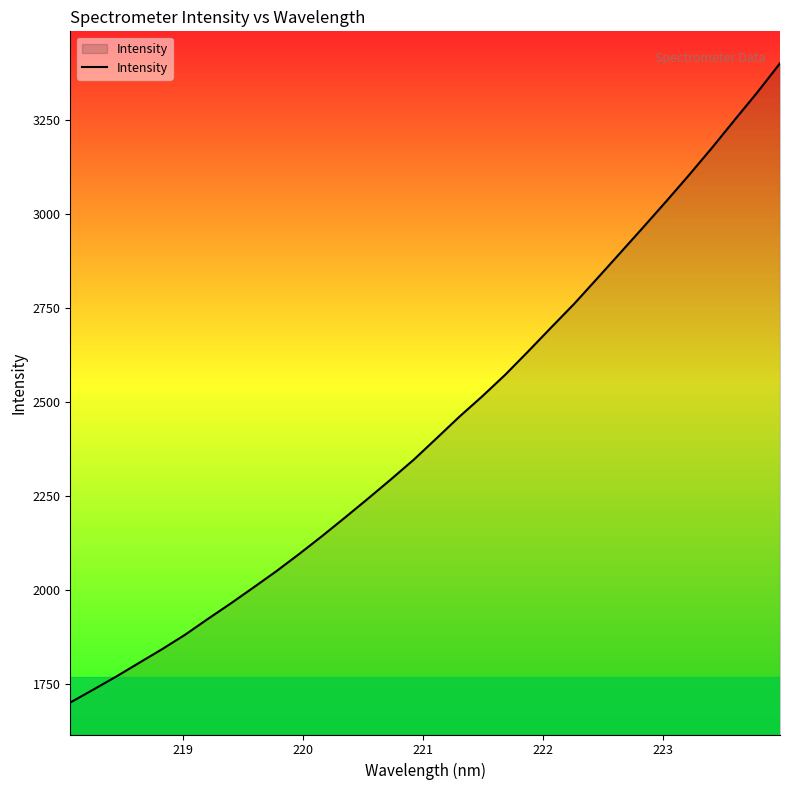

What is the difference between the maximum and minimum values?

1701.1